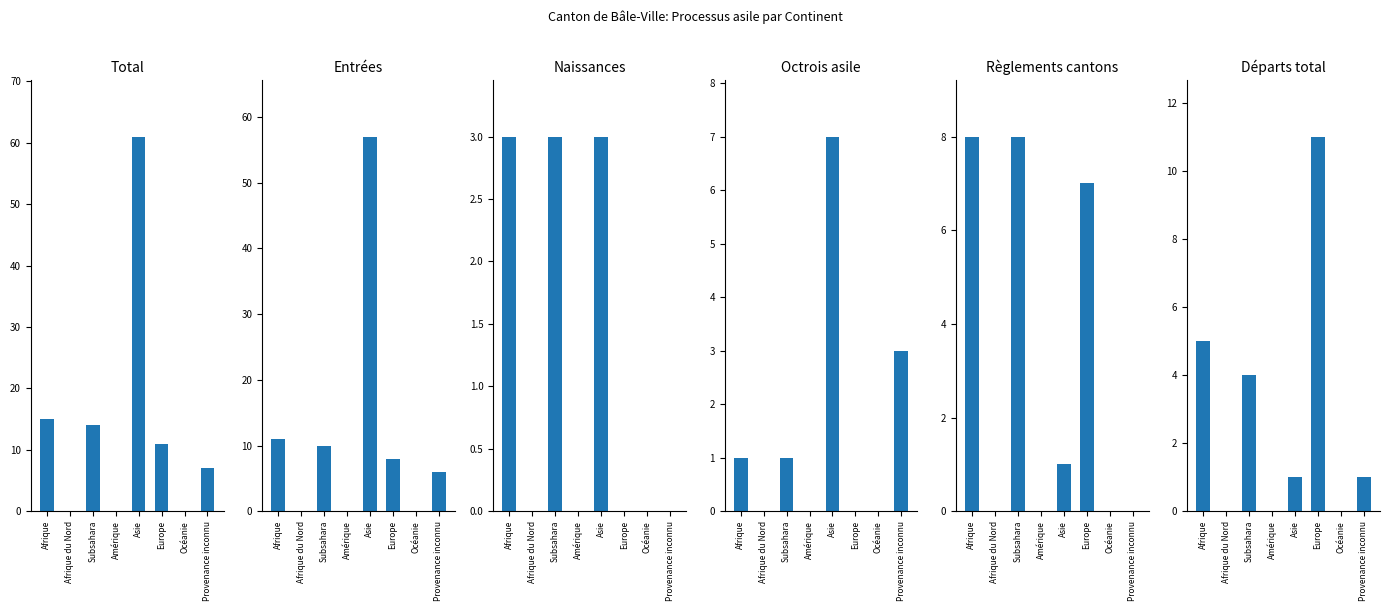

What is the difference between the highest and lowest values at Afrique?

14